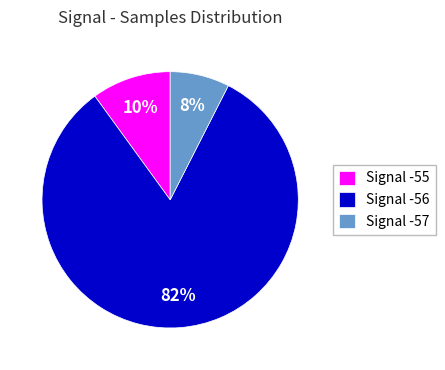

True or false: Signal -56 accounts for 82% of the total.

True